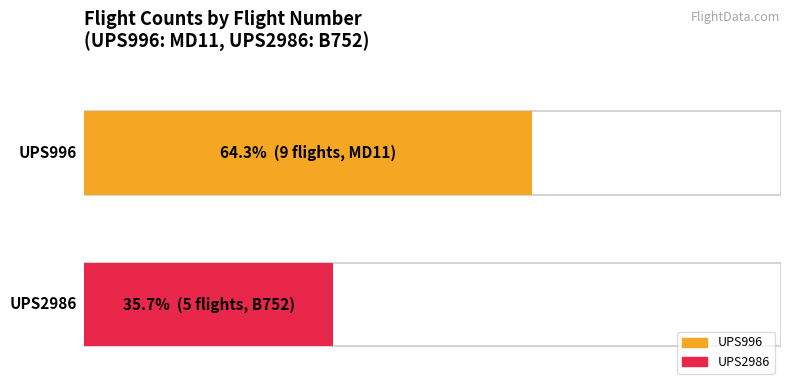

What is the change in value from UPS996 to UPS2986?

-4